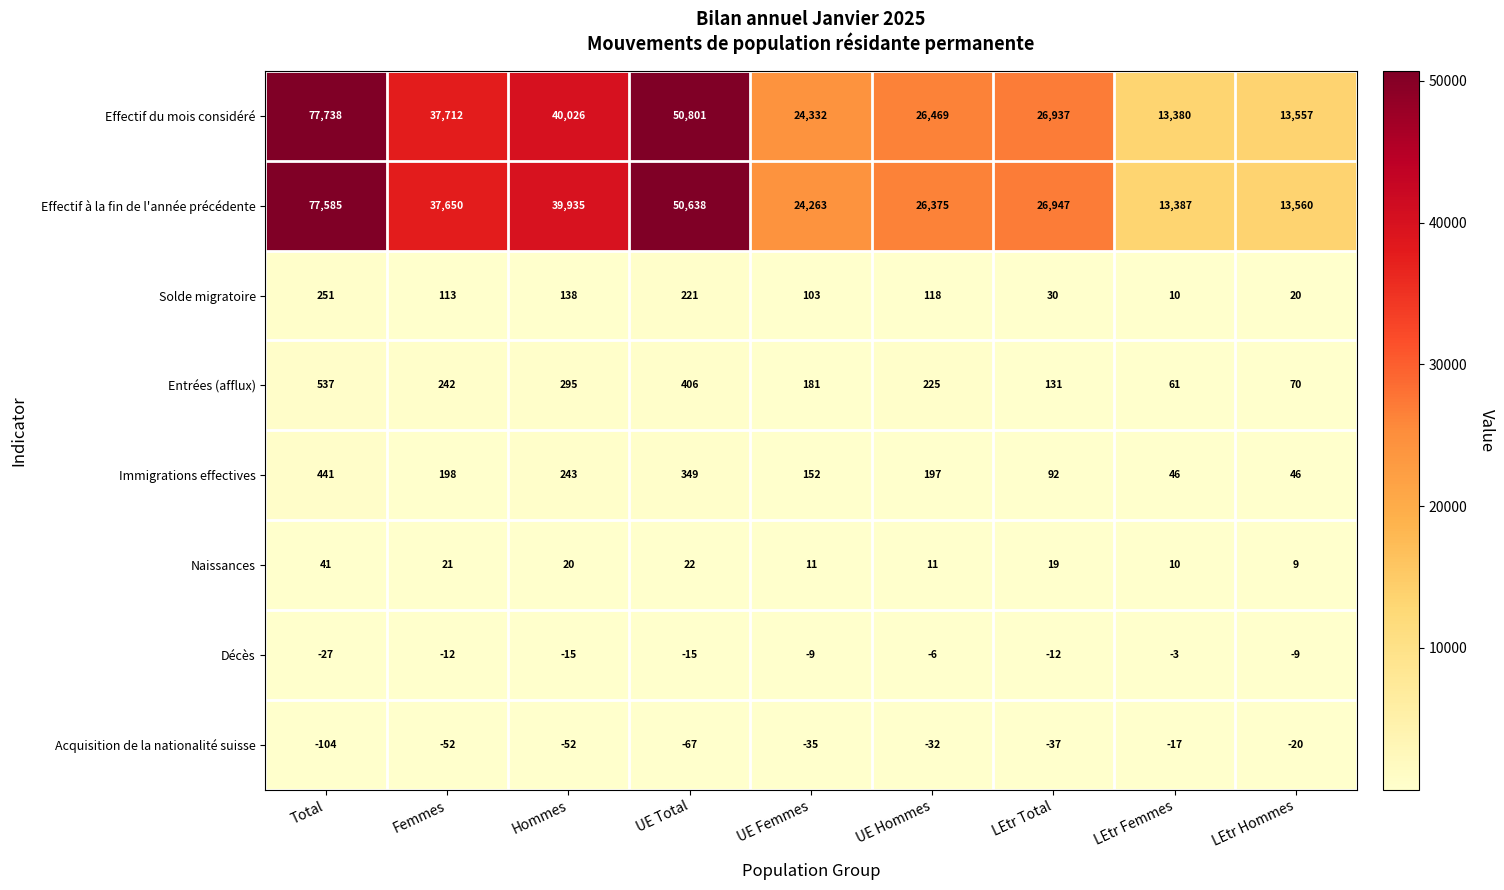

What is the difference between the Solde migratoire values at LEtr Hommes and UE Hommes?

98